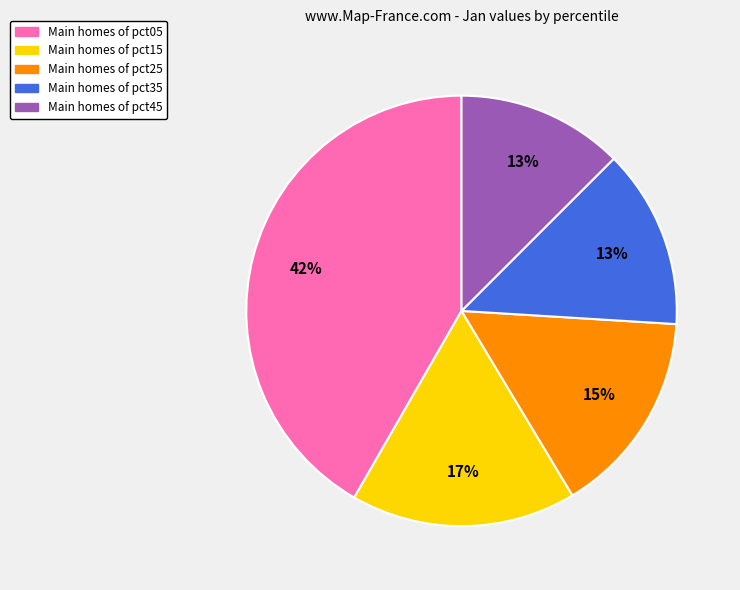

Is there any slice that represents more than half of the pie?

No